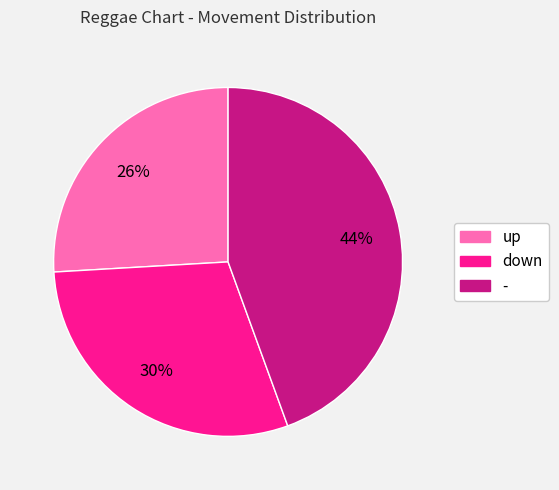

To the nearest percent, what is the average slice percentage?

33%